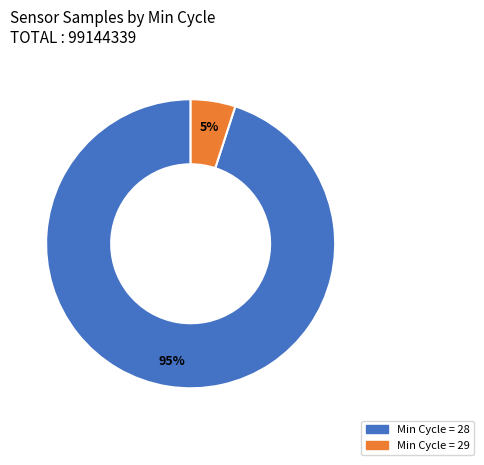

Is there any slice that represents more than half of the pie?

Yes